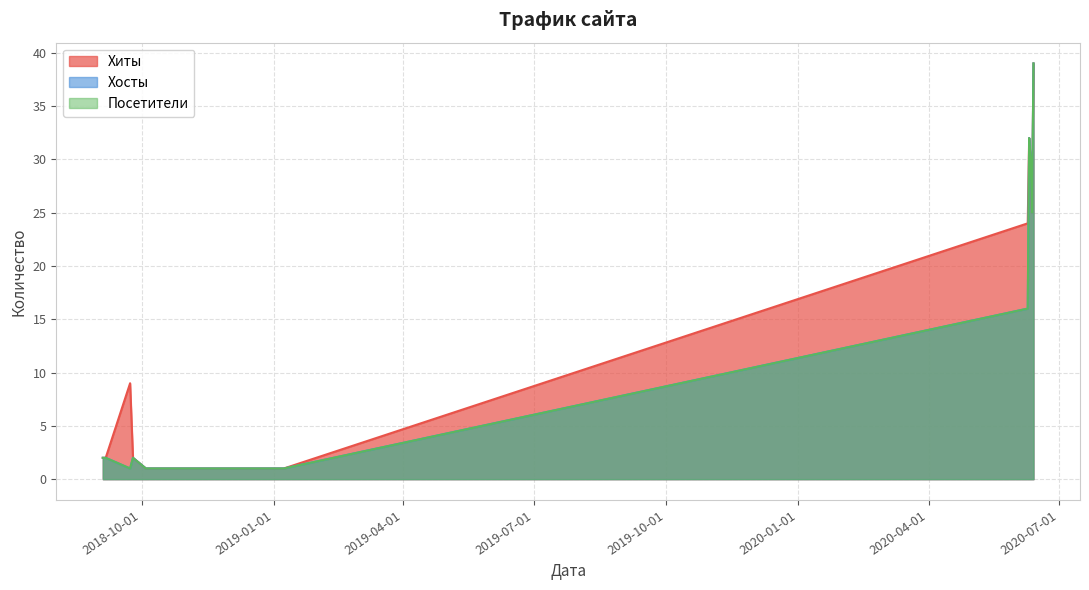

Reading right to left, list all the values displayed in this chart.

Хиты: 1	1	1	1	1	1	2	2	9	2	39	25	30	32	24
Хосты: 1	1	1	1	1	1	2	2	1	2	39	25	30	32	16
Посетители: 1	1	1	1	1	1	2	2	1	2	39	25	30	32	16